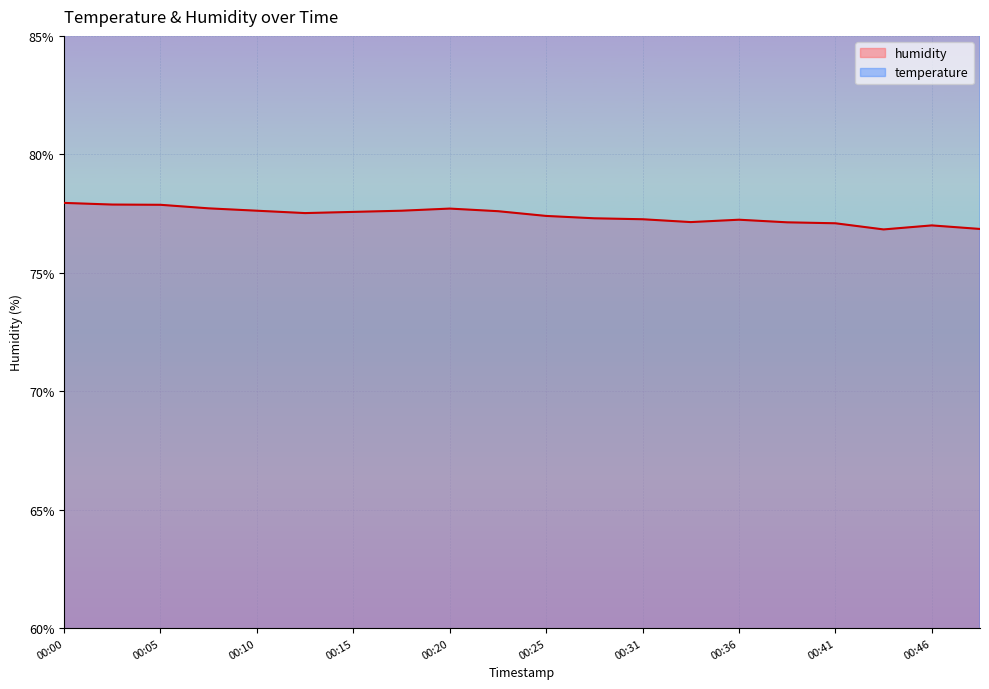

How many series are shown in this chart?

2